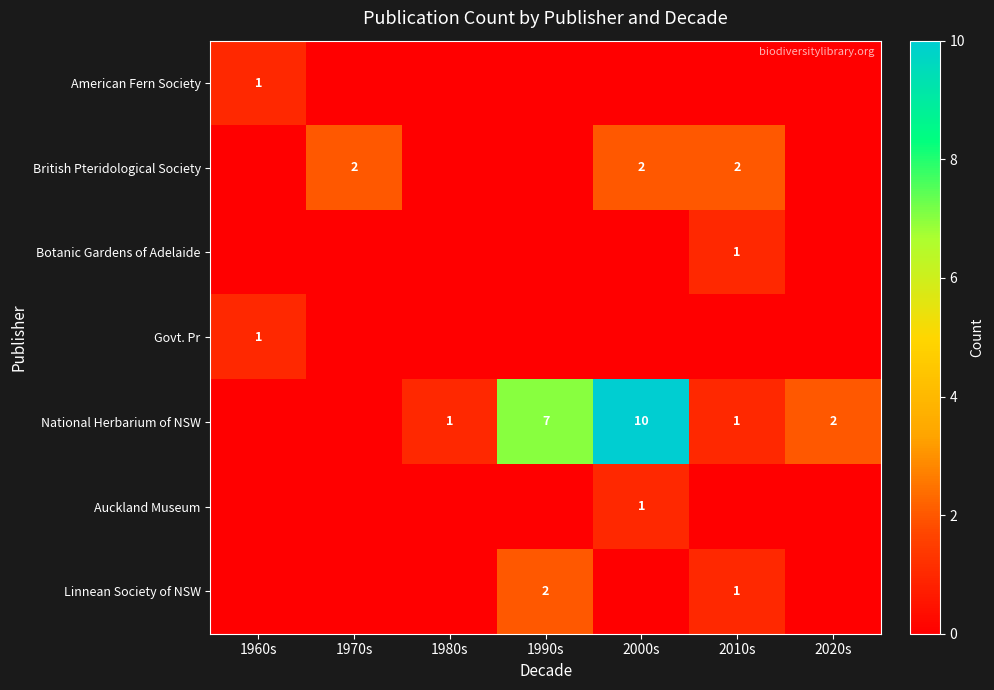

What is the sum of the National Herbarium of NSW values at 2010s and 2020s?

3